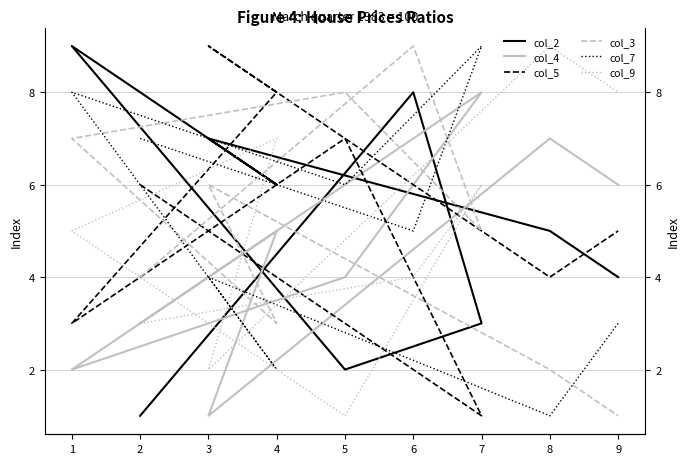

At which label is col_3 closest to 5?

7